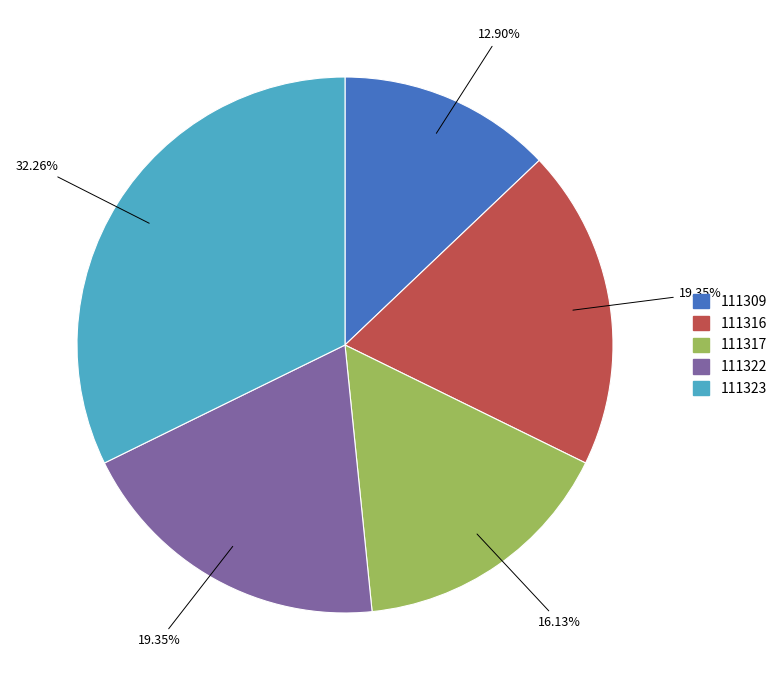

The 111316 slice represents 19% of the pie. True or false?

True